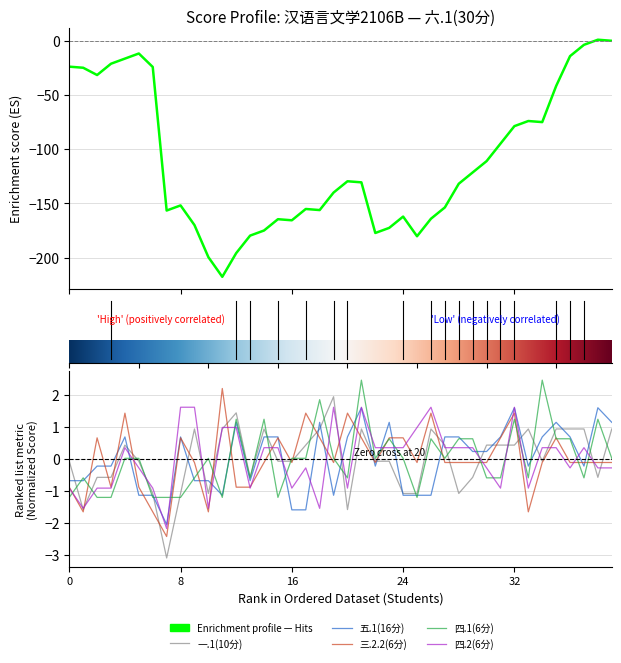

In 三.2.2(6分), how many points are higher than both neighbors (excluding endpoints)?

10